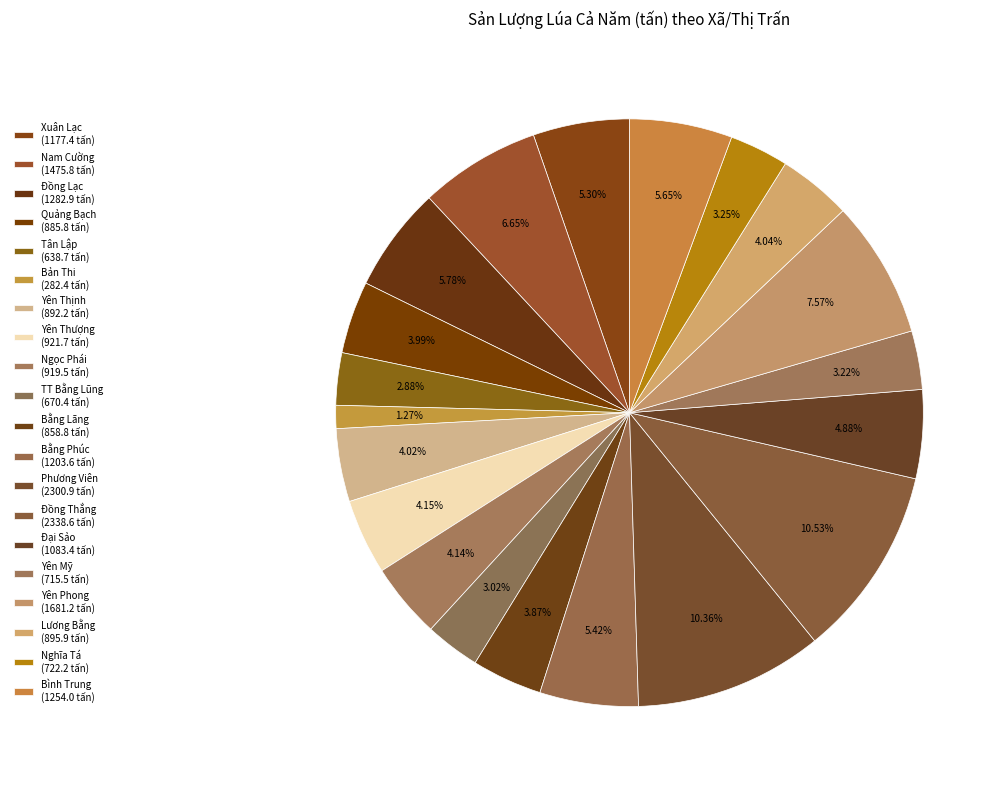

What is the change in value from Đồng Thắng to Yên Phong?

-657.4